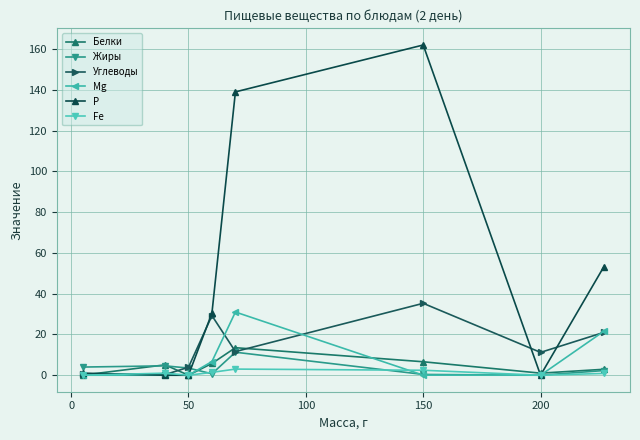

How many series are shown in this chart?

6